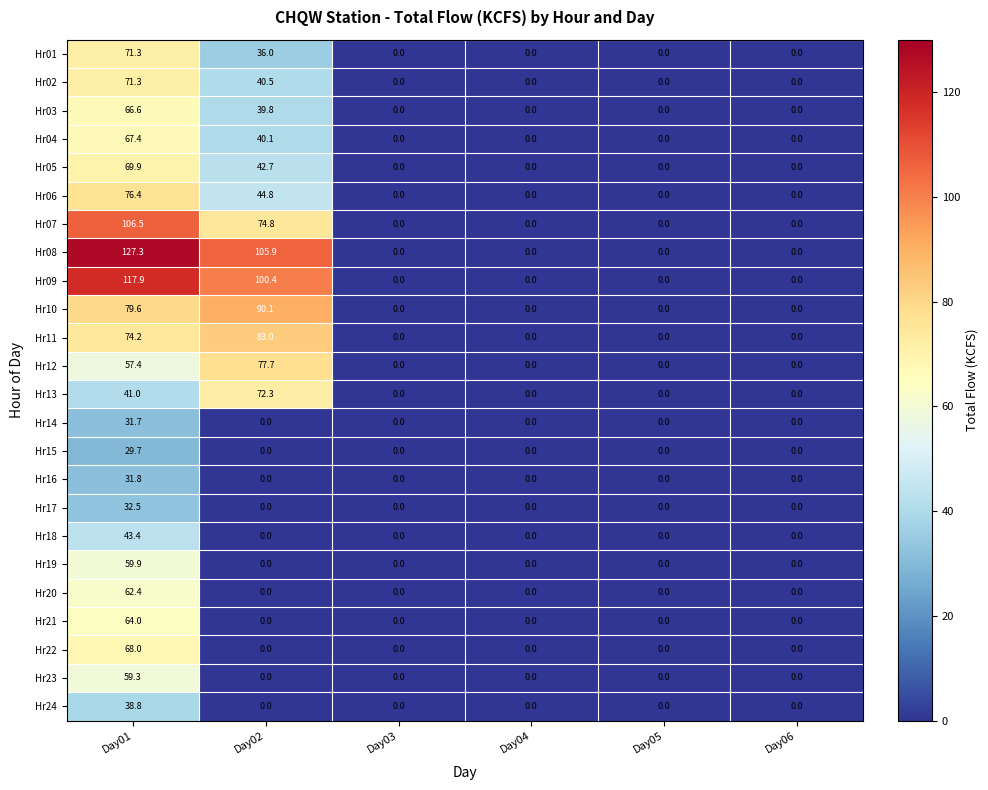

Is it true that Hr04 equals -39.0 at Day06?

False